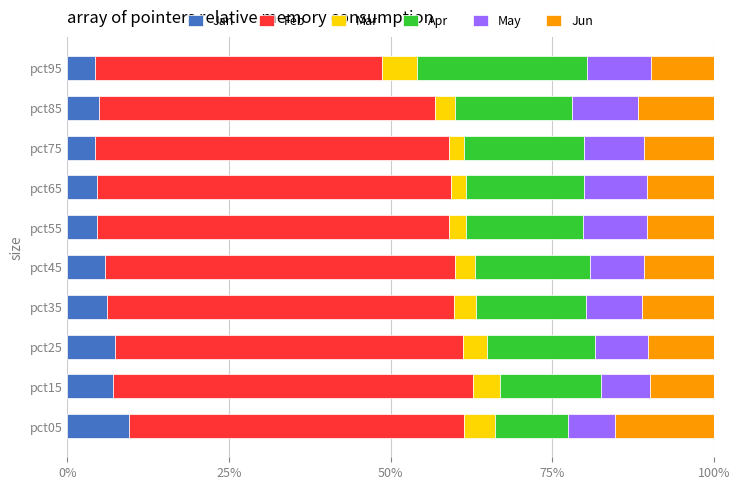

Which category has the highest value in the Jan series?

pct05